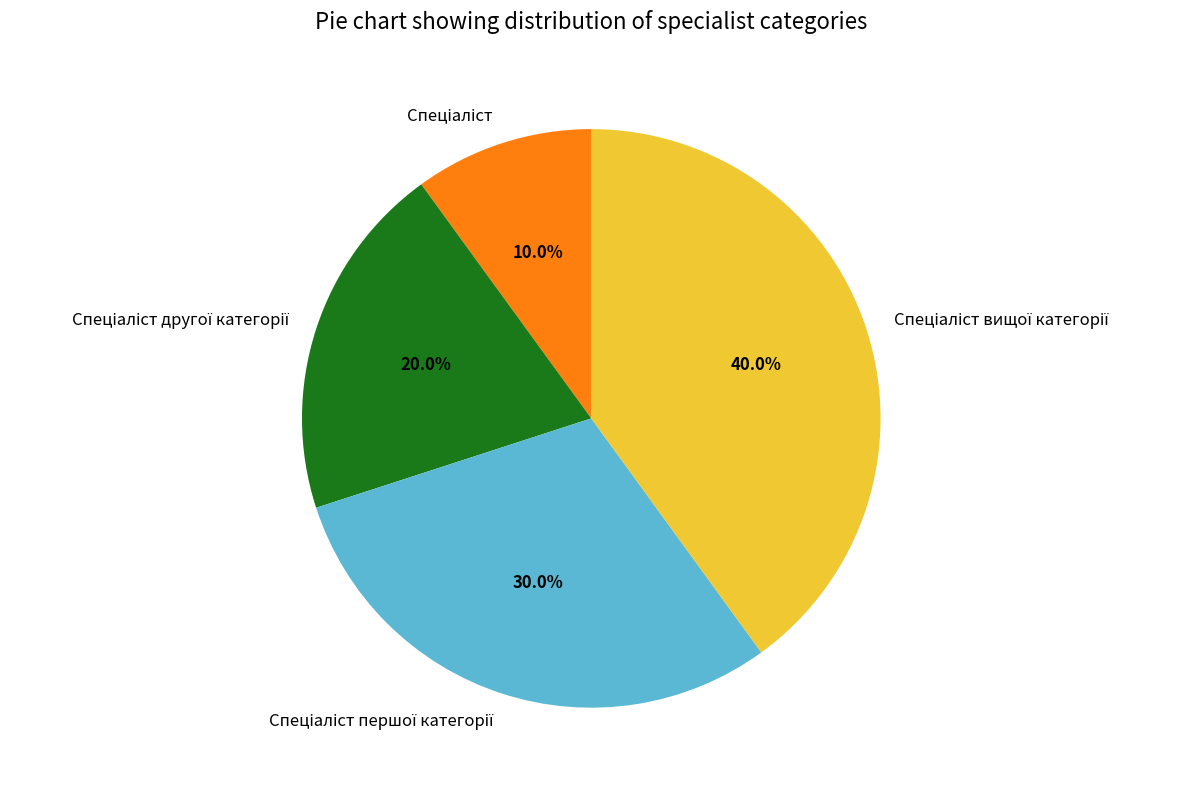

Is there any slice that represents more than half of the pie?

No